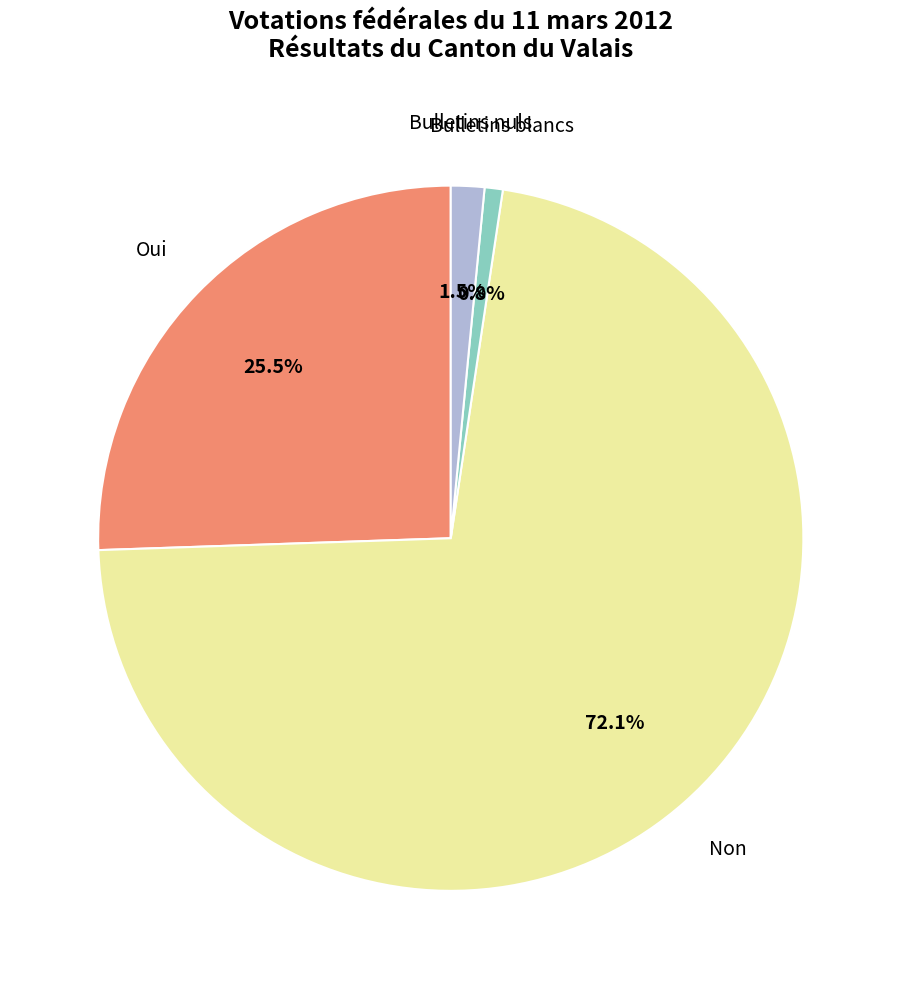

What is the ratio of the value at Oui to the value at Non?

0.4